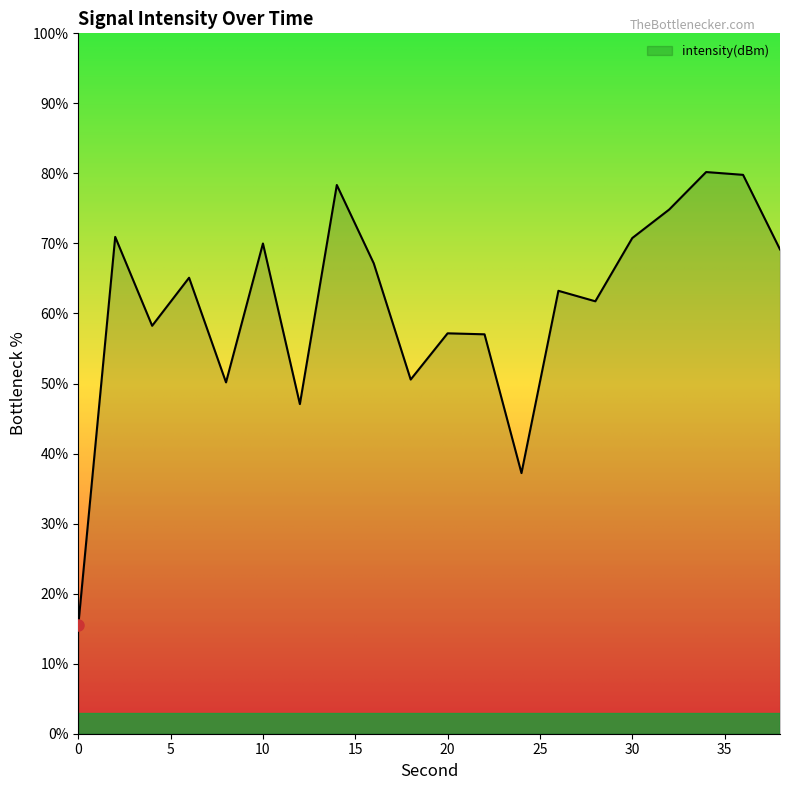

What is the difference between the maximum and minimum values?

64.7